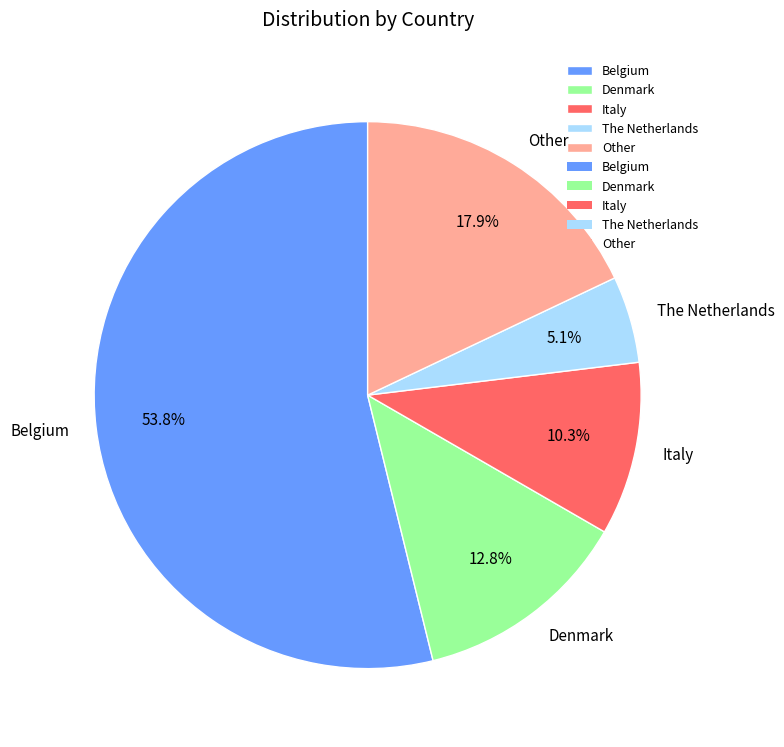

To the nearest percent, what is the difference between the largest and smallest slice percentages?

49%